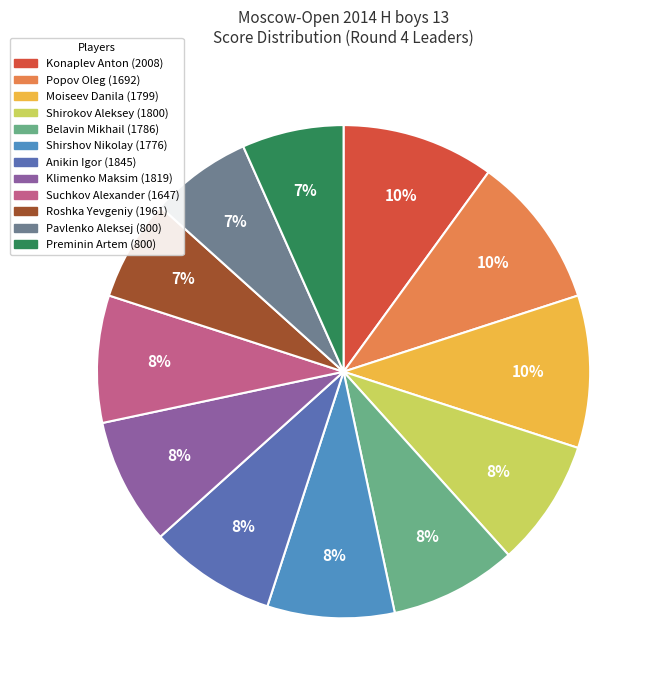

What is the smallest slice in the pie chart?

Roshka Yevgeniy (1961)